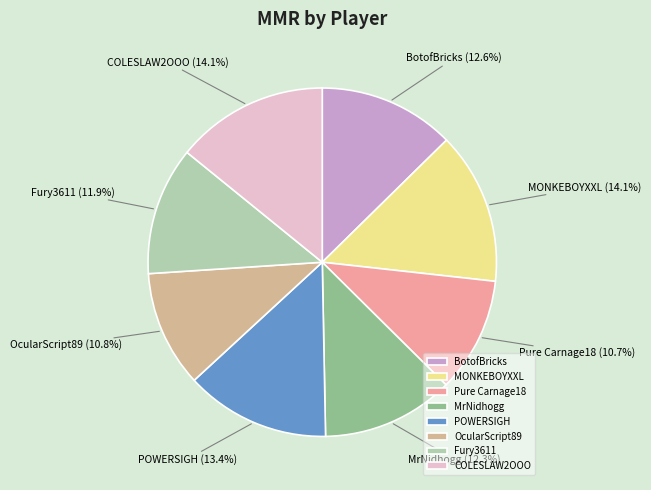

Does any single category account for the majority?

No